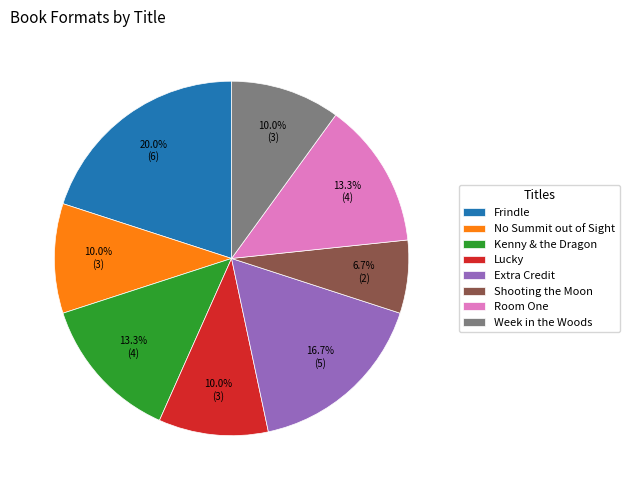

To the nearest percent, what is the difference between the Room One and Lucky slice percentages?

3%